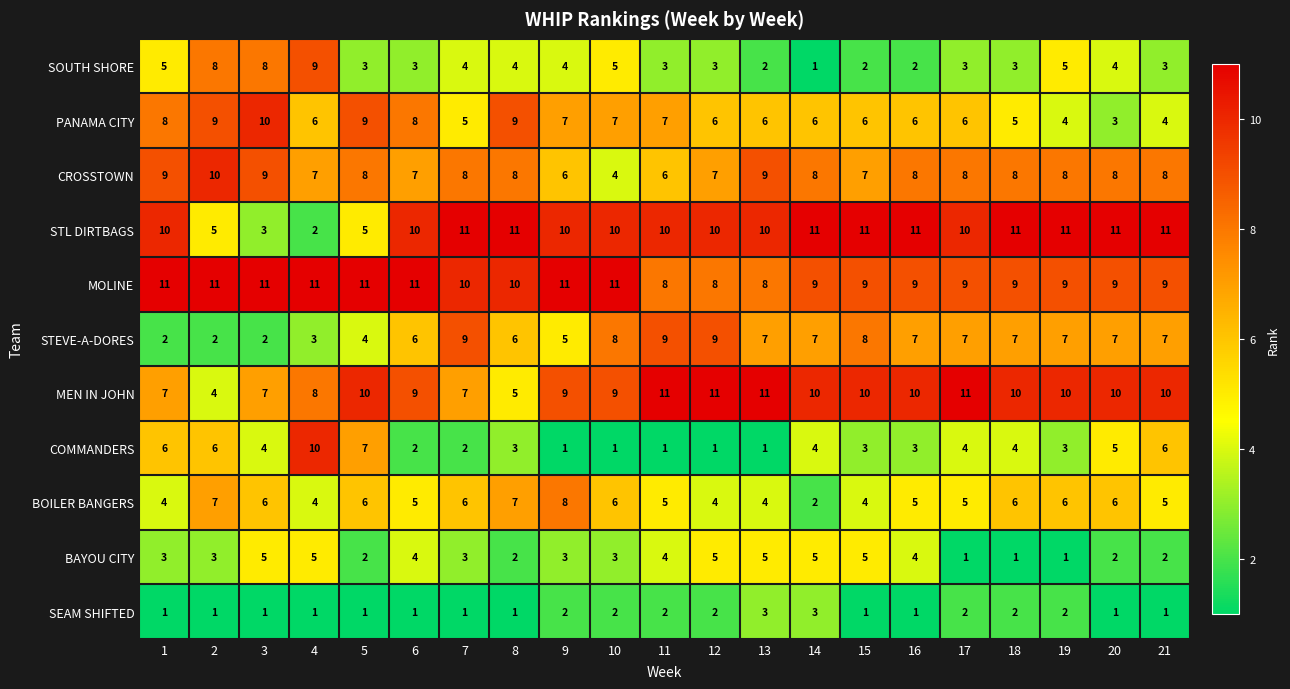

Which series has the largest total across all categories?

MOLINE